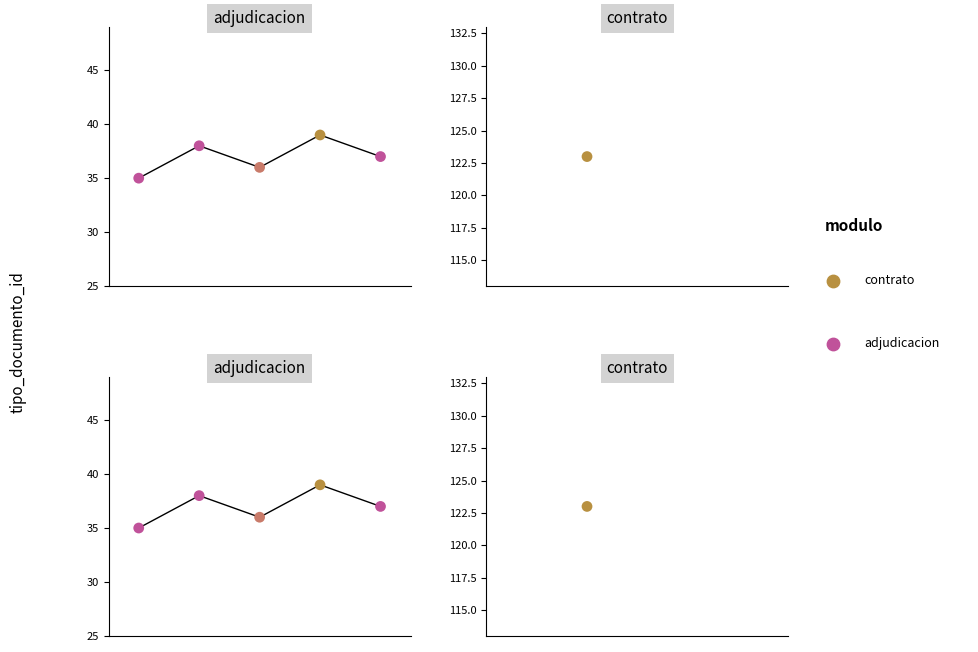

What is the change in value from 0.00 to 0.10?

+1